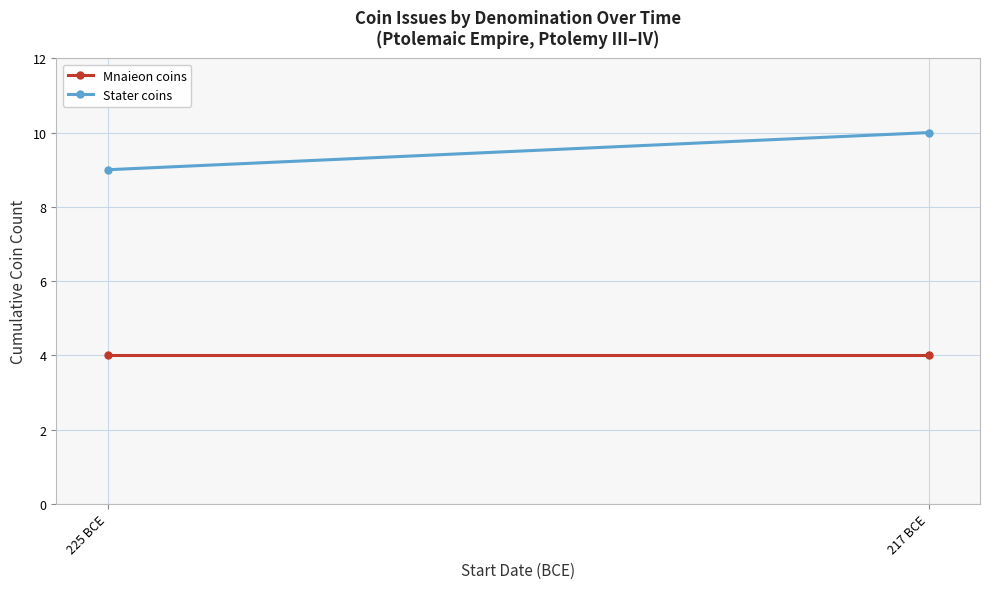

Read the Mnaieon coins value at 225 BCE.

4